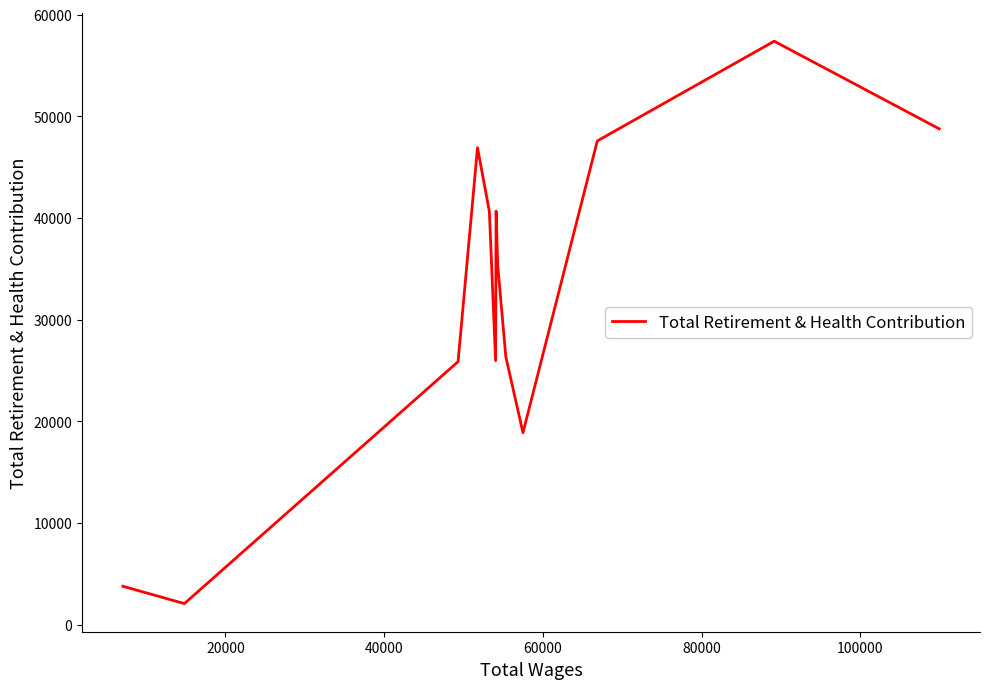

What is the greatest value displayed?

57393